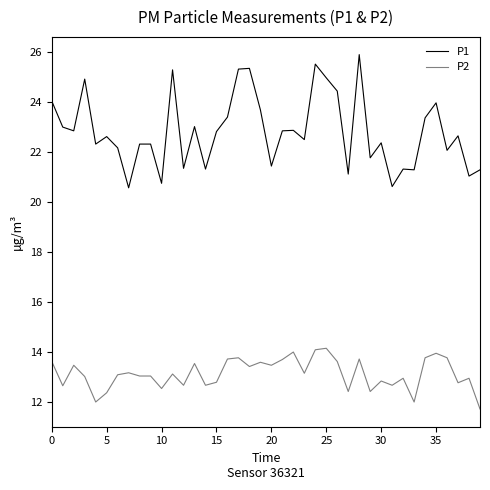

Which series has the largest total across all categories?

P1